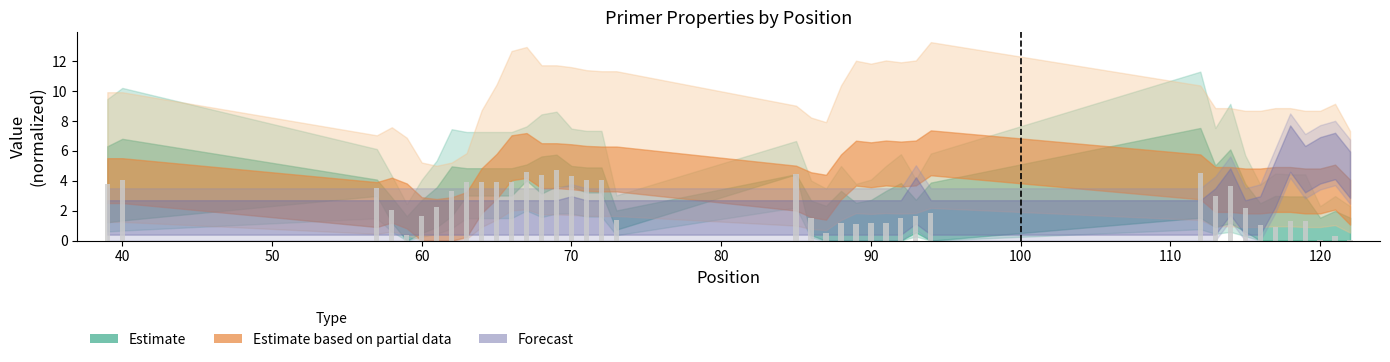

What is the value of the 28th bar from the left?

1.6